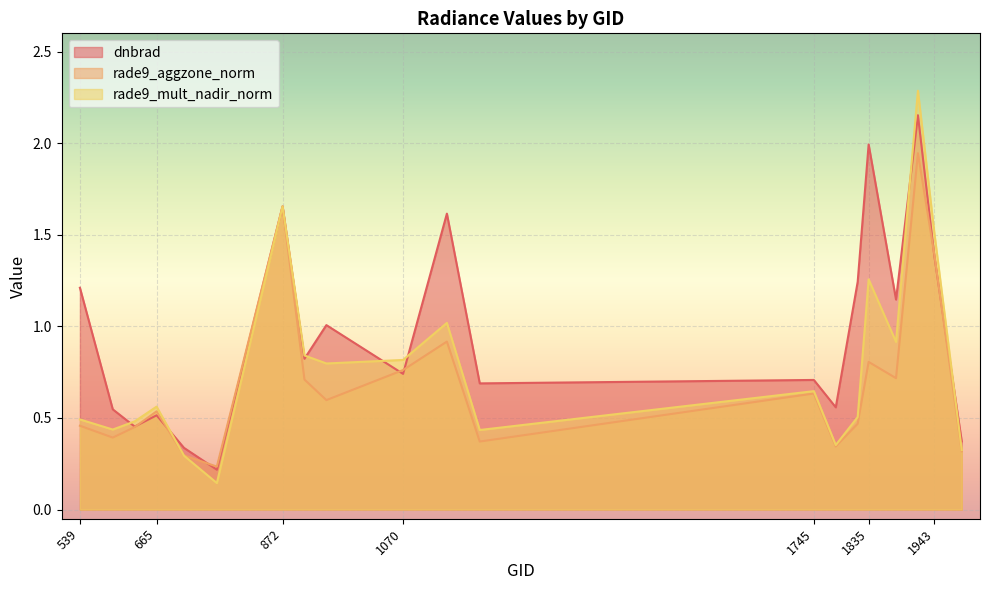

How many series are shown in this chart?

3